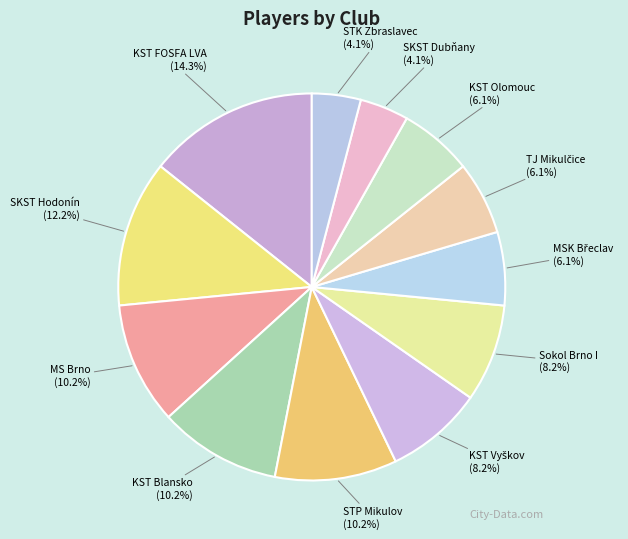

What percentage is the STP Mikulov slice, to the nearest percent?

10%